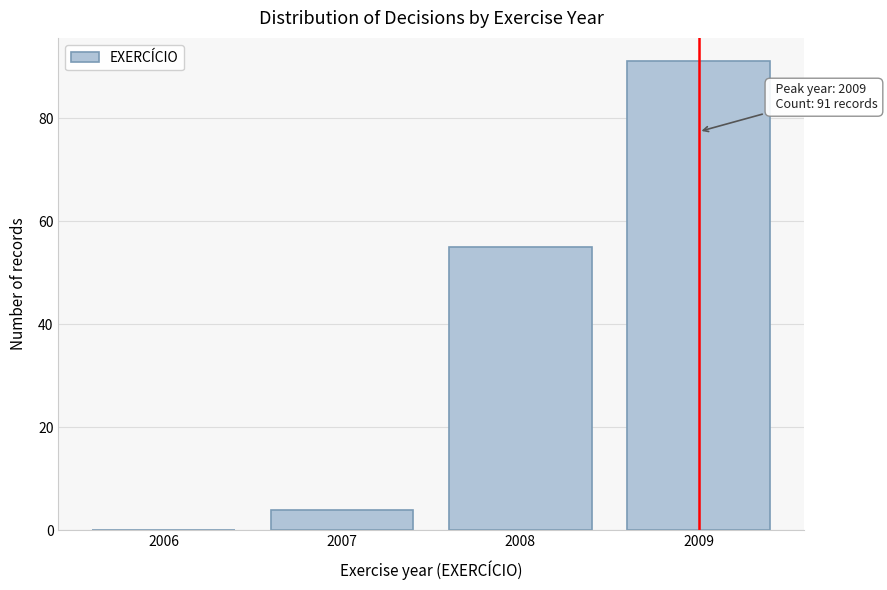

Reading right to left, list all the values displayed in this chart.

2009=91	2008=55	2007=4	2006=0